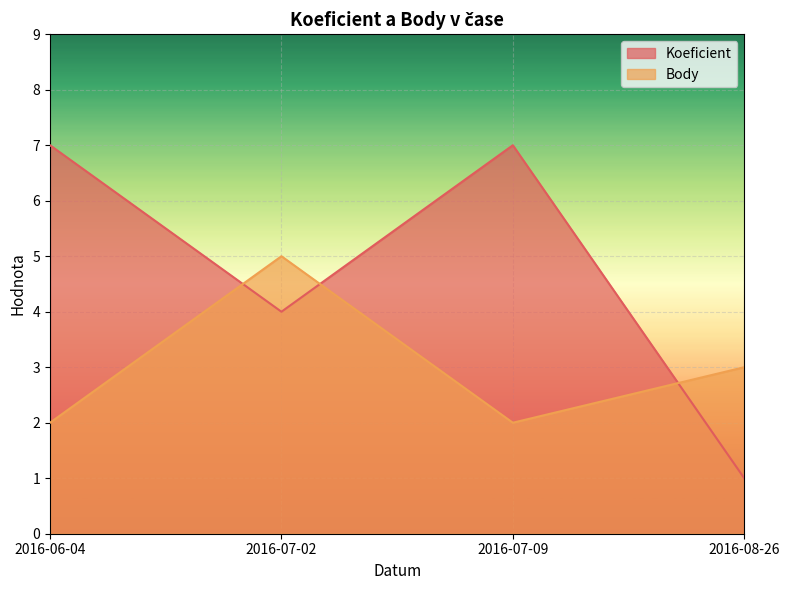

Between 2016-07-09 and 2016-08-26, which series saw the biggest shift?

Koeficient